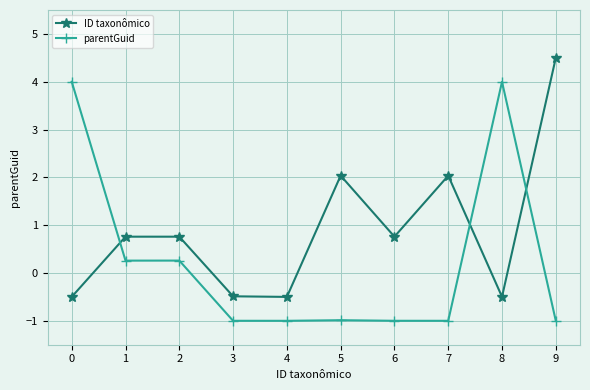

Which series changed the most between 3 and 5?

ID taxonômico